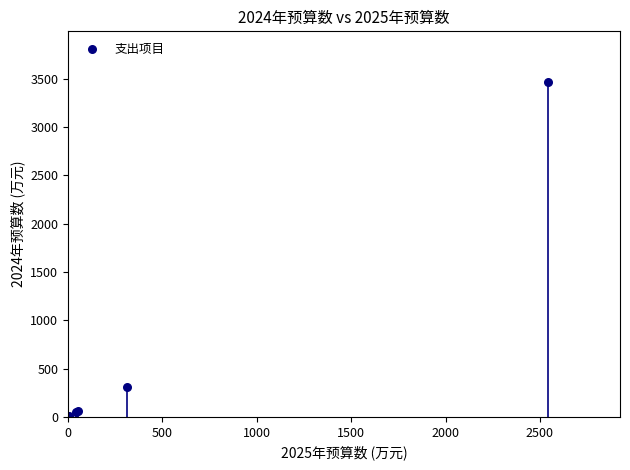

What Y value in the scatter plot is closest to 1736?

306.4